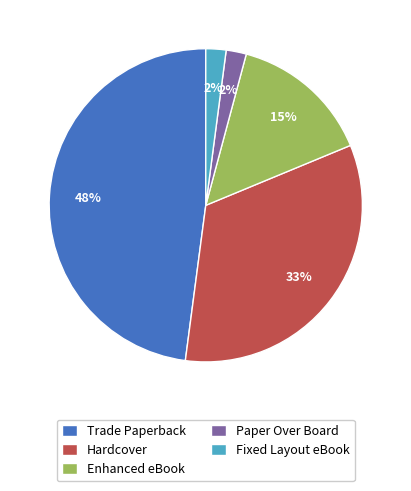

Does Trade Paperback represent more than half of the total?

No